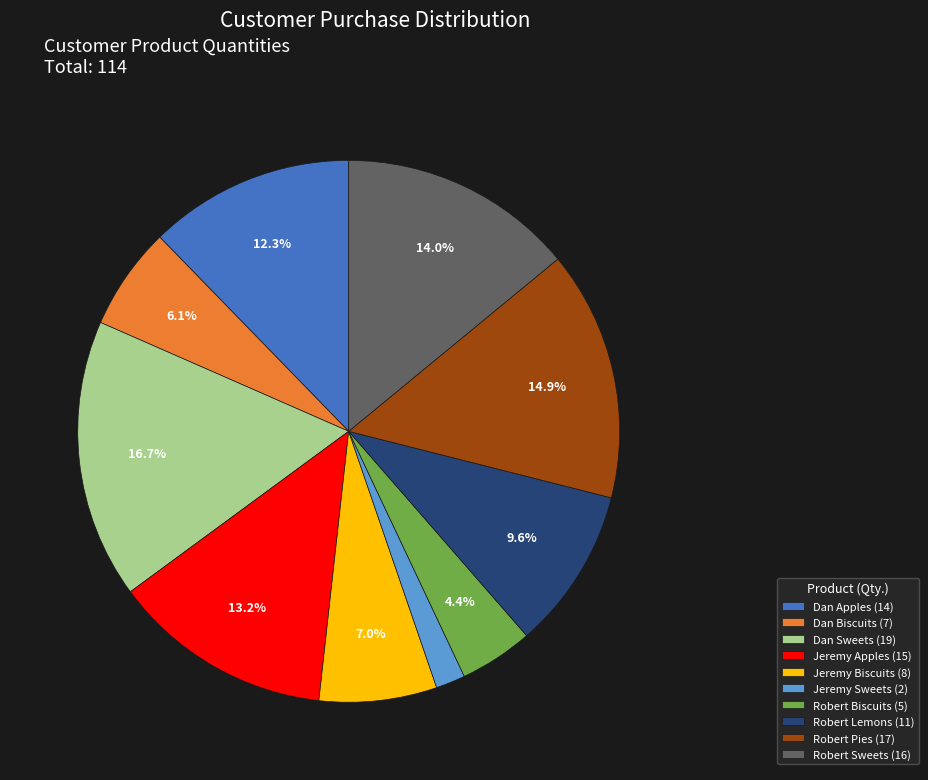

Does any single category account for the majority?

No